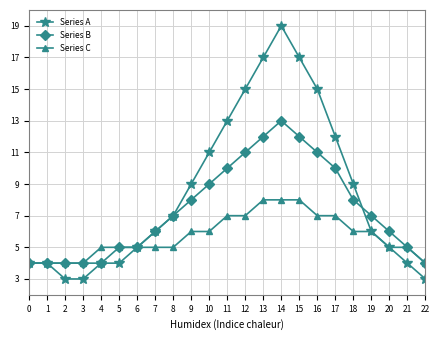

Between 12 and 17, which series saw the biggest shift?

Series A